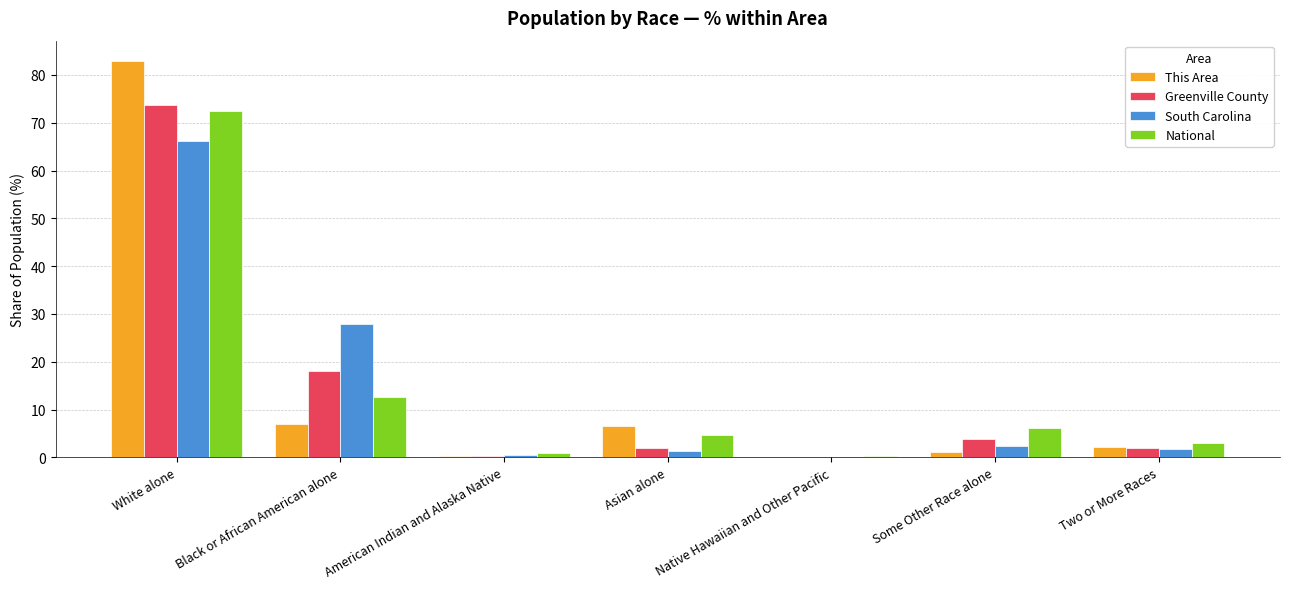

Which category has the highest value in the National series?

White alone